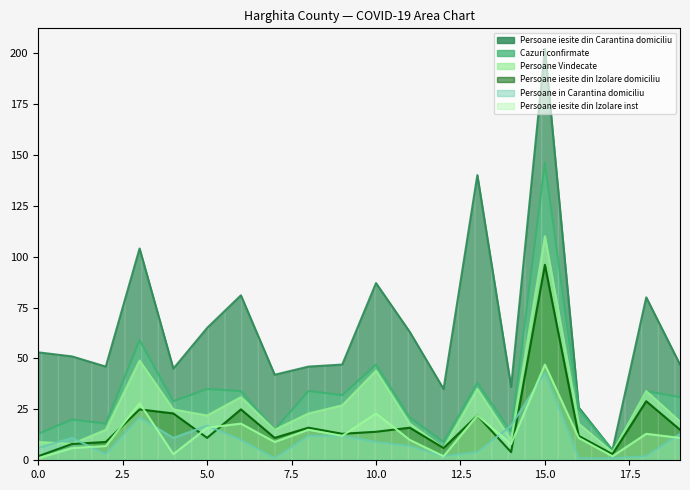

Which series has the widest spread of values?

Persoane iesite din Carantina domiciliu